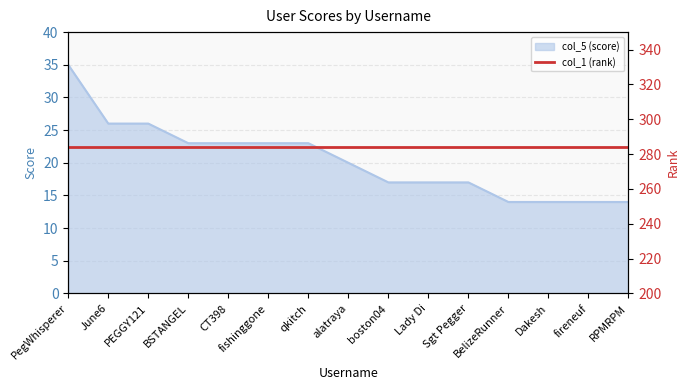

How many categories are shown in the chart?

15